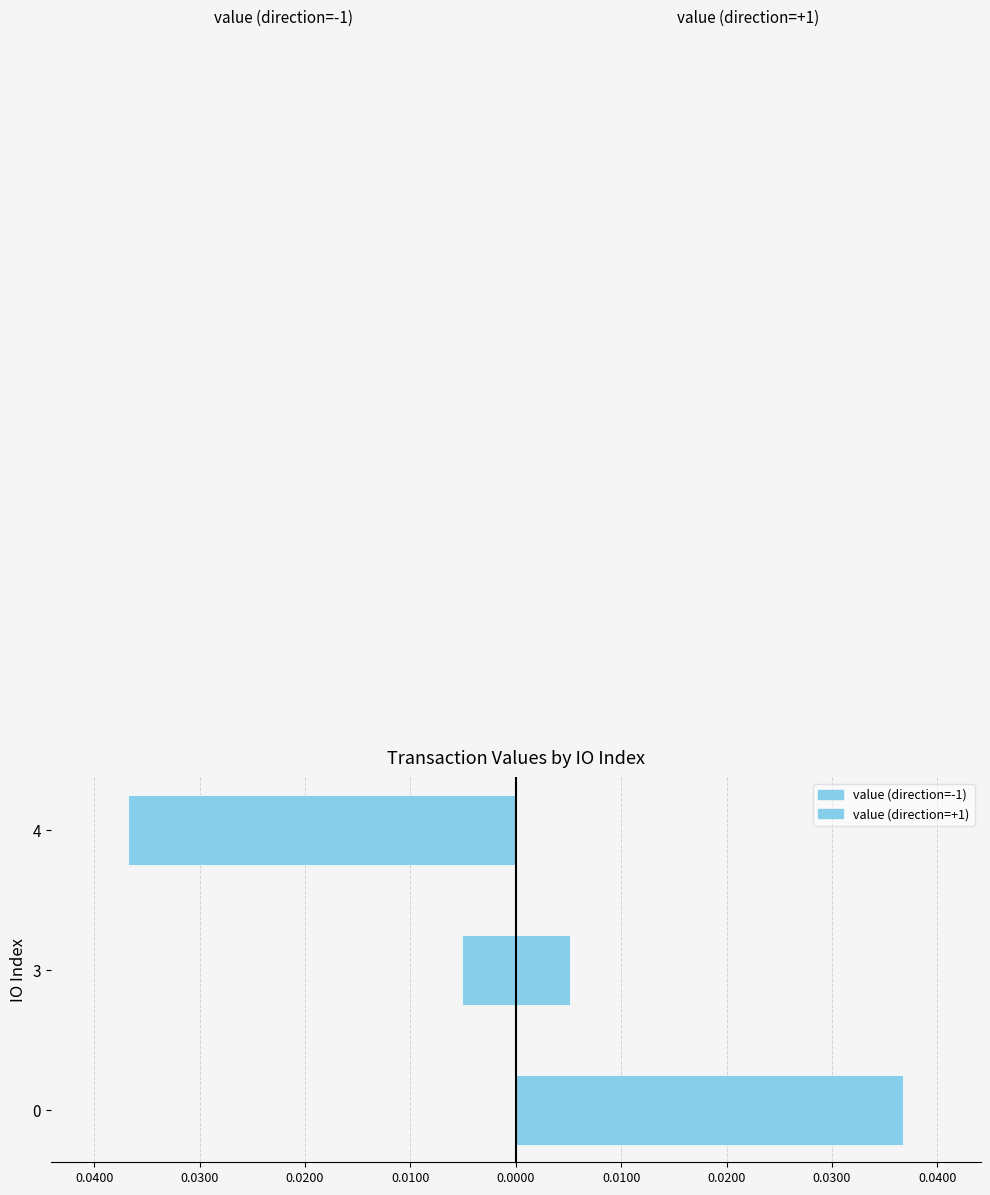

Which series has the largest total across all categories?

value (direction=+1)